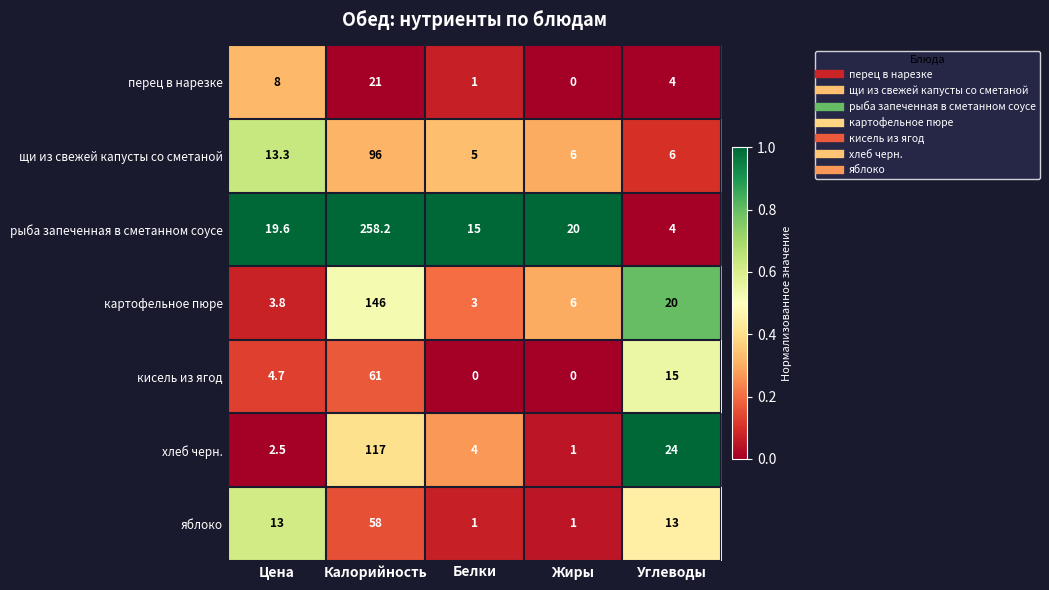

Count the number of data series in this chart.

7